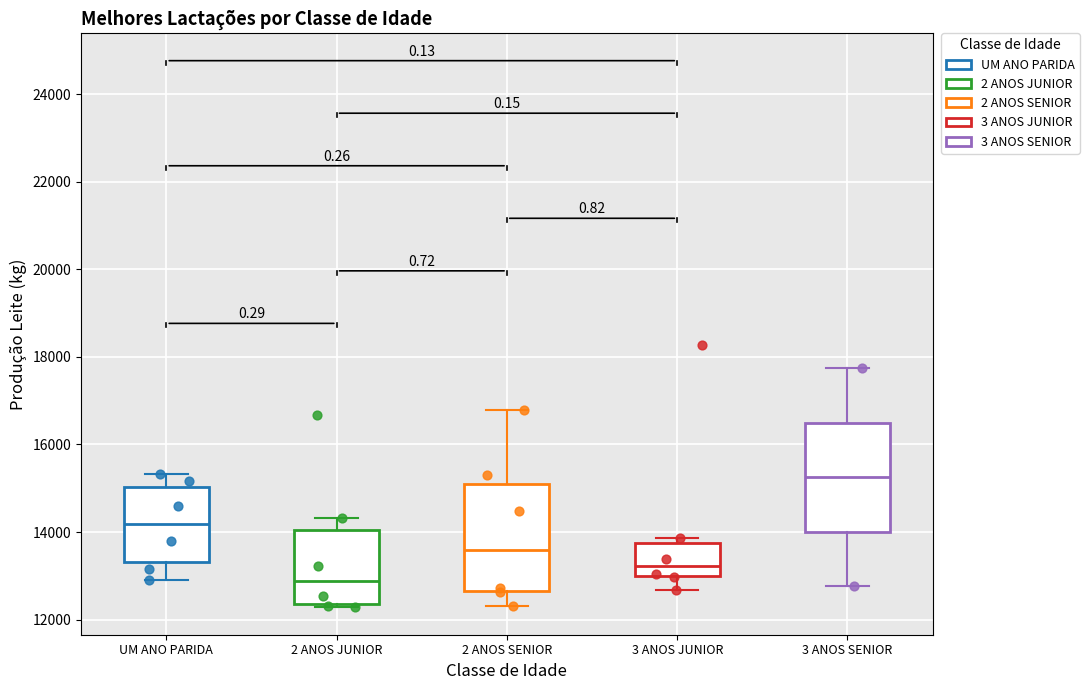

Reading left to right, read every box against the y-axis: the position of its median line, the range the box covers, and the ends of its whiskers. The values are not printed on the chart, so give them approximately, as read against the axis.

UM ANO PARIDA: median 14200, box 13400 to 15000, whiskers 12800 to 15400
2 ANOS JUNIOR: median 12800, box 12400 to 14000, whiskers 12200 to 14400
2 ANOS SENIOR: median 13600, box 12600 to 15200, whiskers 12400 to 16800
3 ANOS JUNIOR: median 13200, box 13000 to 13800, whiskers 12600 to 13800 (just above the box's upper edge)
3 ANOS SENIOR: median 15200, box 14000 to 16600, whiskers 12800 to 17800